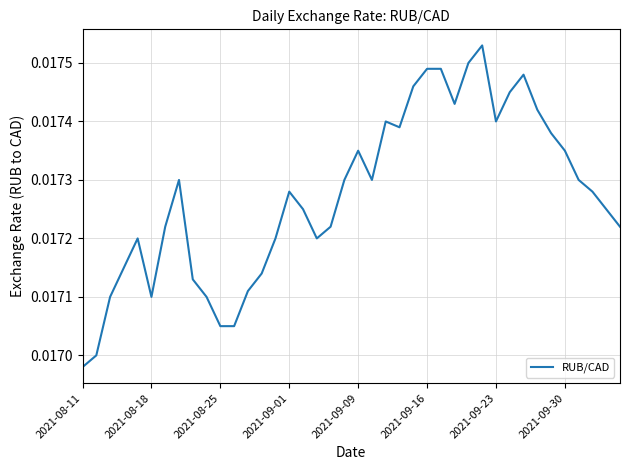

Does the chart display data point markers on the line(s)?

No